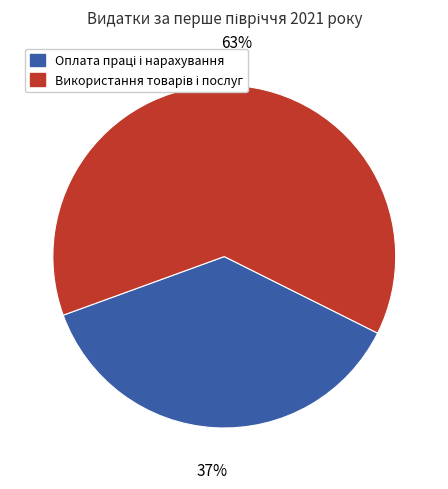

Is there a majority slice in this chart?

Yes